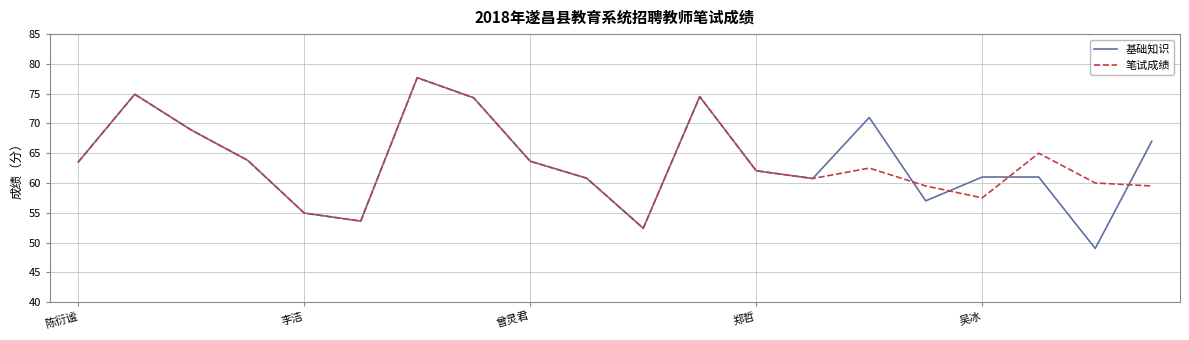

Which series has the largest range (max minus min)?

基础知识